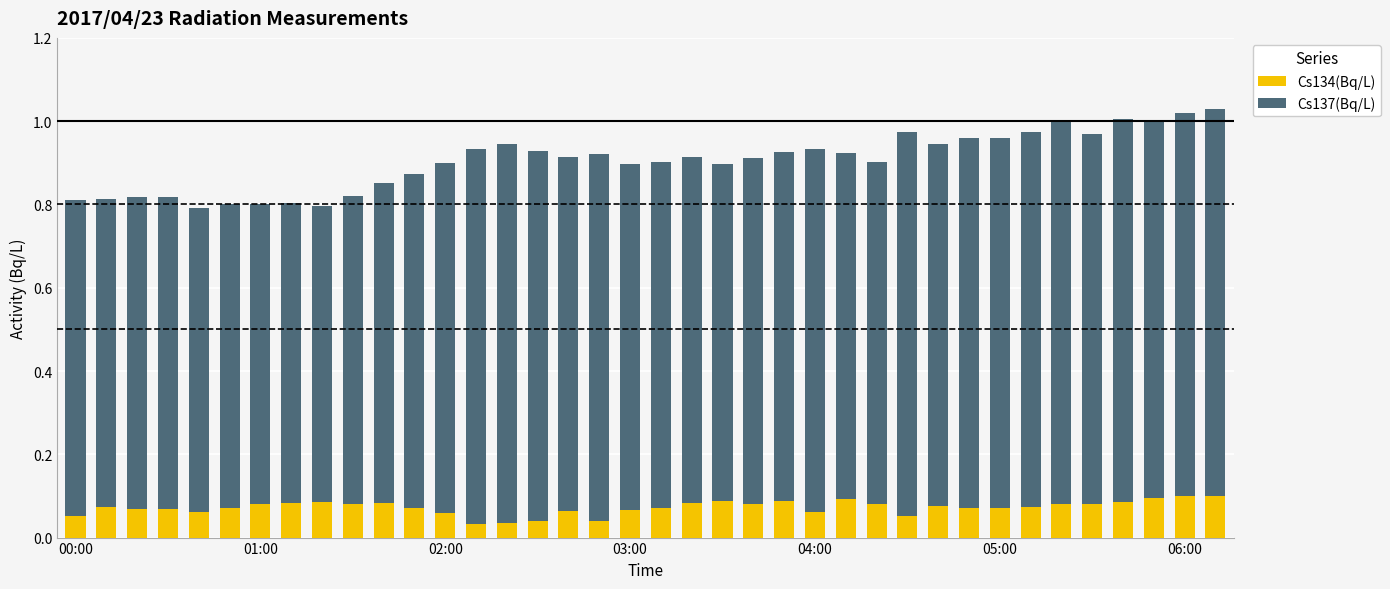

What are all the series names shown in the legend?

Cs134(Bq/L), Cs137(Bq/L)